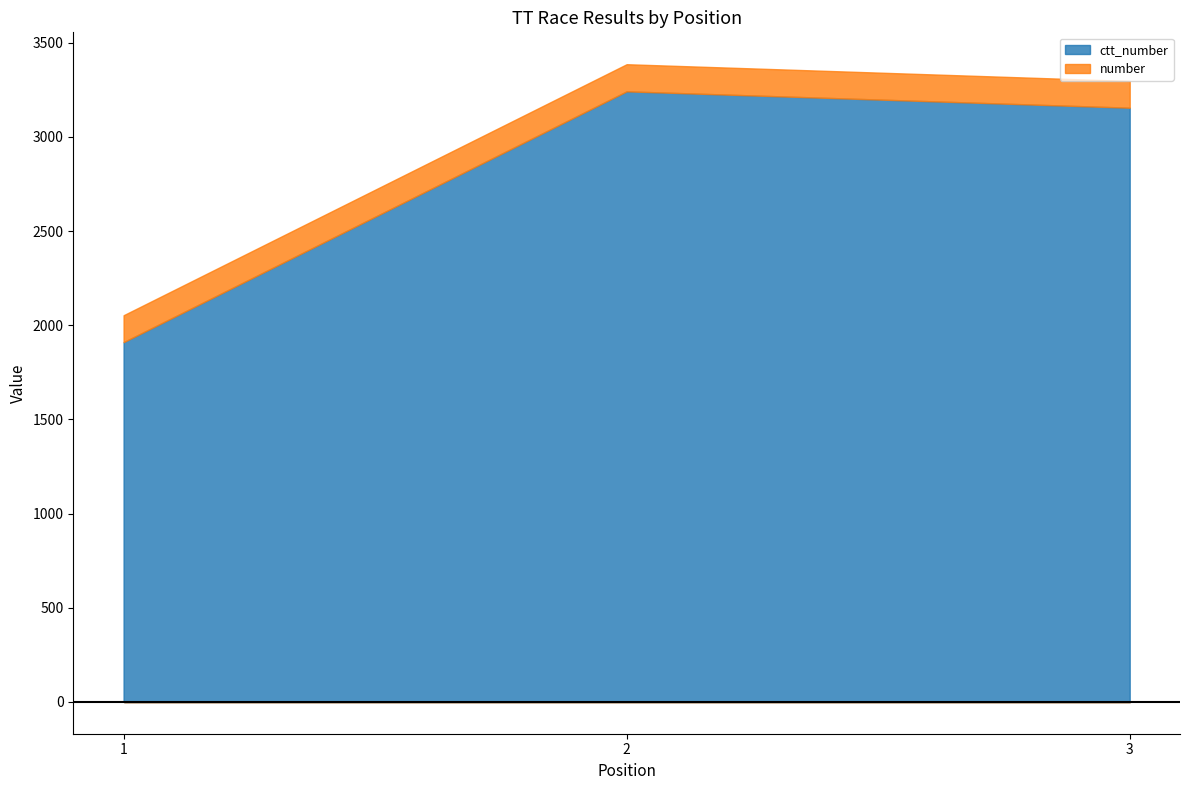

What is the minimum value for number?

142